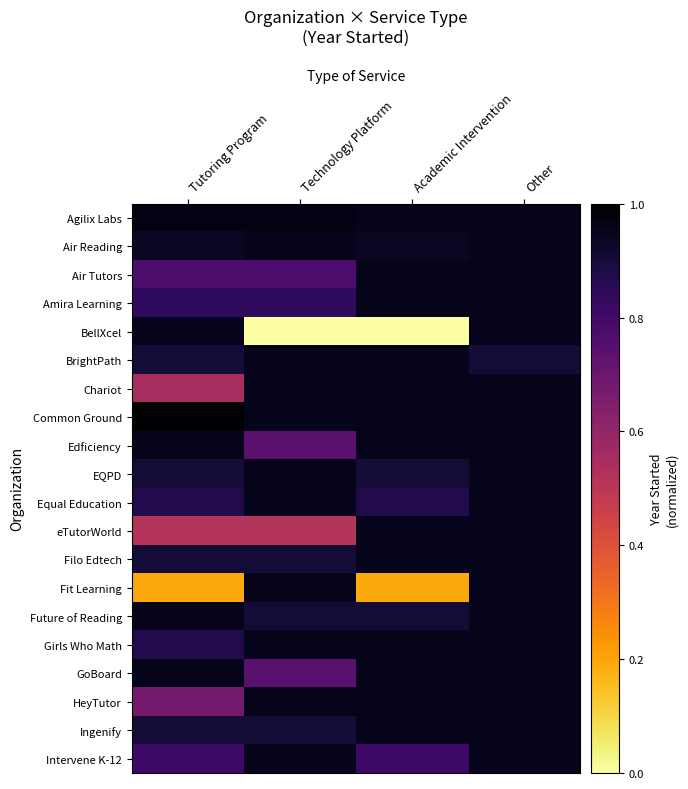

List the series in order of their peak value, lowest first.

Air Reading, Air Tutors, Amira Learning, BellXcel, BrightPath, Chariot, Edficiency, EQPD, Equal Education, eTutorWorld, Filo Edtech, Fit Learning, Future of Reading, Girls Who Math, GoBoard, HeyTutor, Ingenify, Intervene K-12, Agilix Labs, Common Ground